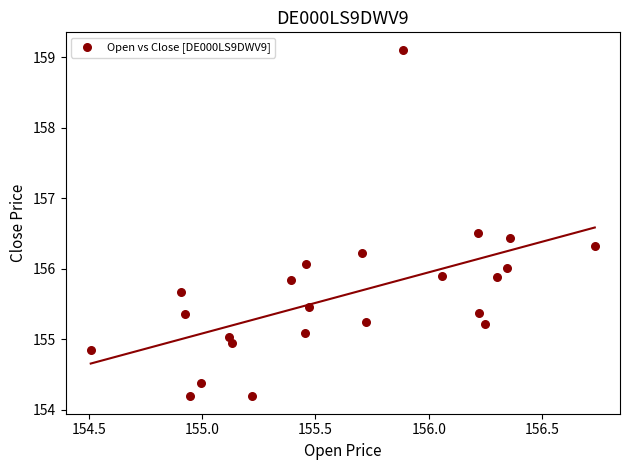

What is the range of X values (max minus min)?

2.2